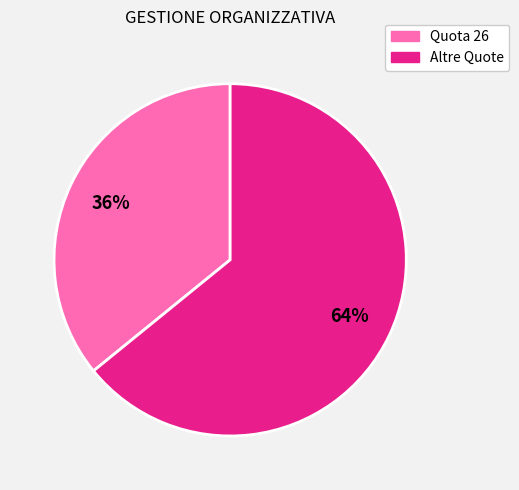

To the nearest percent, what is the difference between the largest and smallest slice percentages?

28%